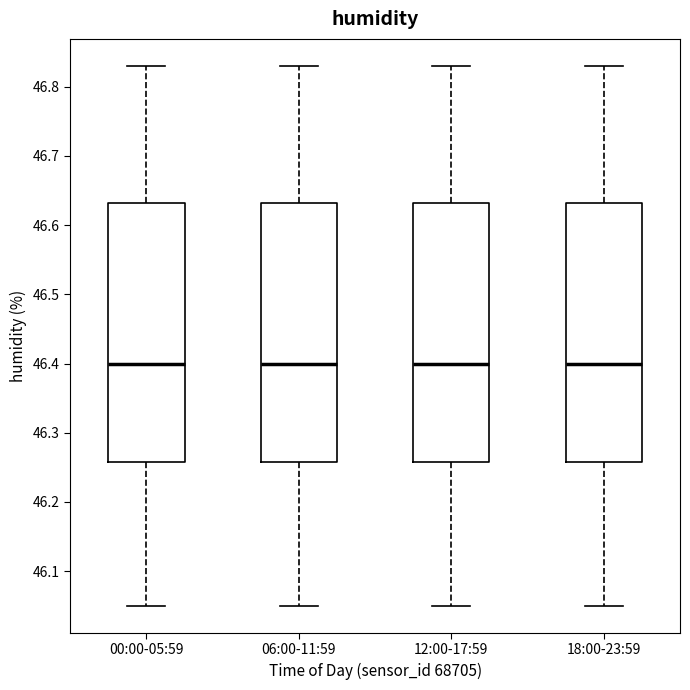

Where is the upper edge of the box for 18:00-23:59 on the y-axis? The values are not printed on the chart, so give them approximately, as read against the axis.

46.63